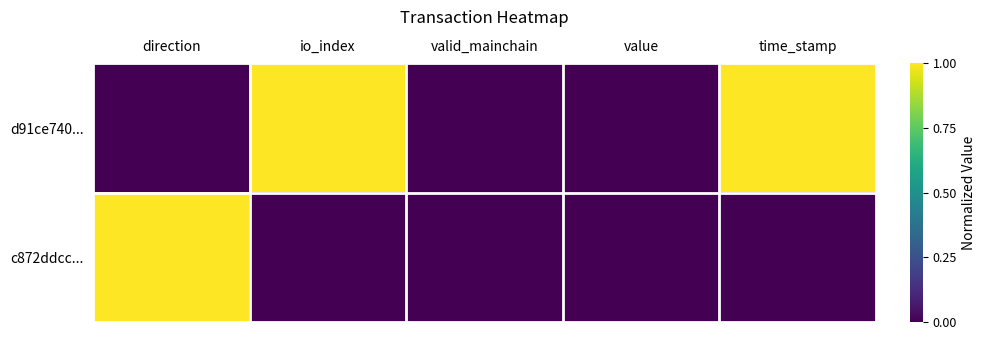

Reading left to right, what are all the values shown in this chart?

d91ce740...: direction=0	io_index=1	valid_mainchain=0	value=0	time_stamp=1
c872ddcc...: direction=1	io_index=0	valid_mainchain=0	value=0	time_stamp=0